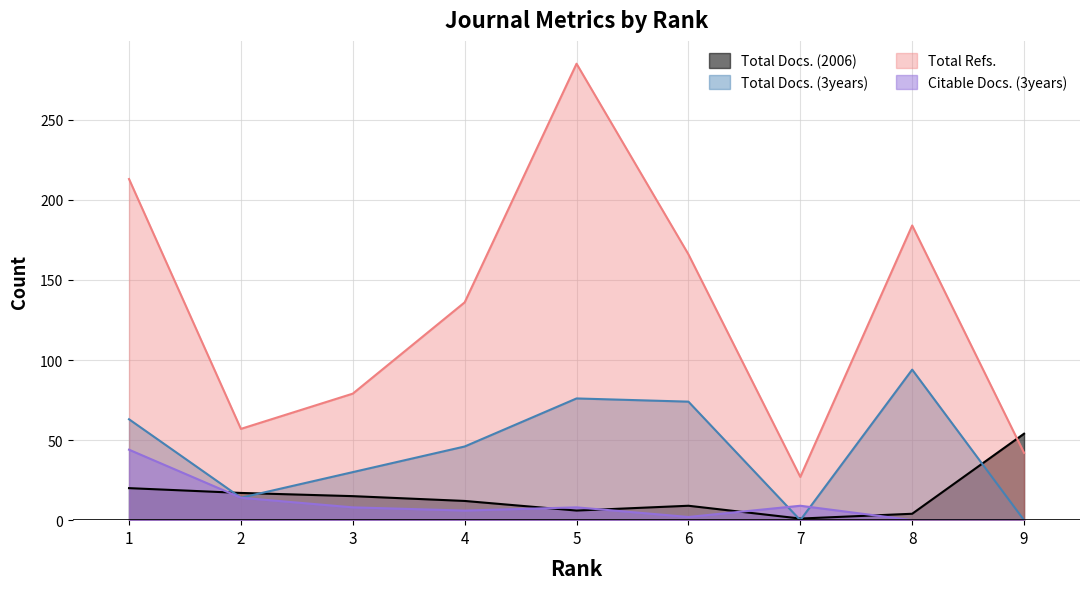

How many lines are shown in the chart?

4